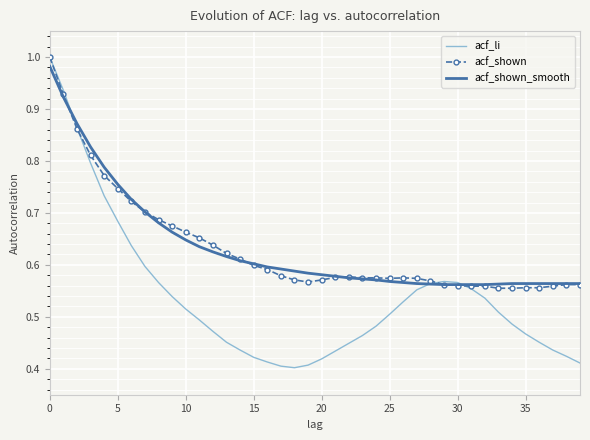

Which series ends up on top after the final intersection of acf_li and acf_shown_smooth?

acf_shown_smooth